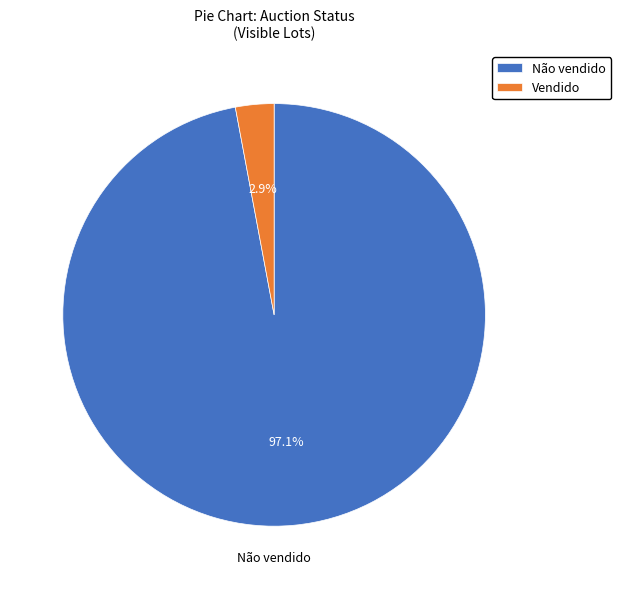

What is the smallest slice in the pie chart?

Vendido